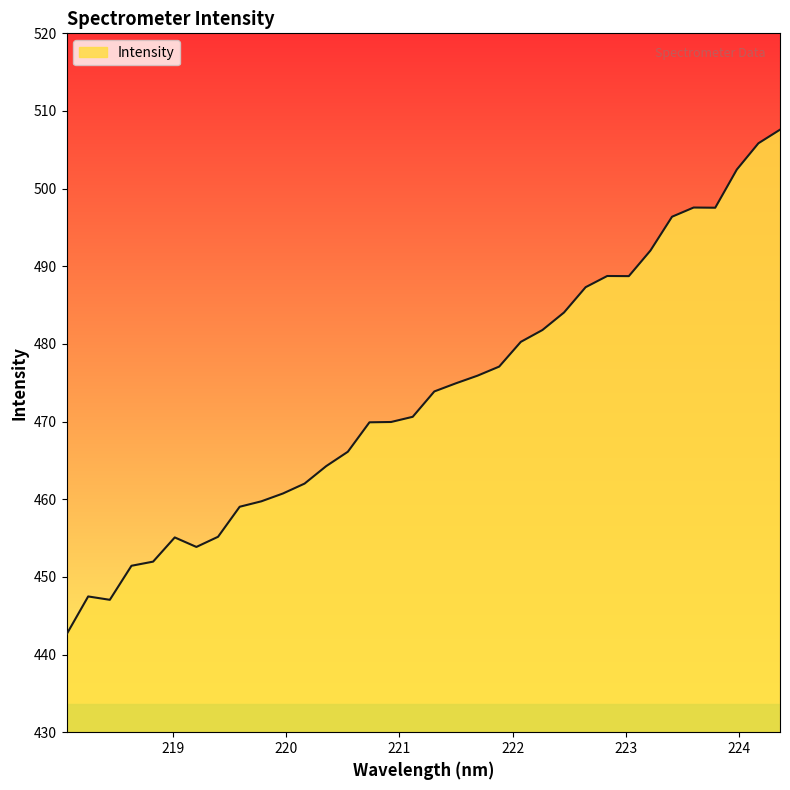

What is the smallest value displayed?

442.6